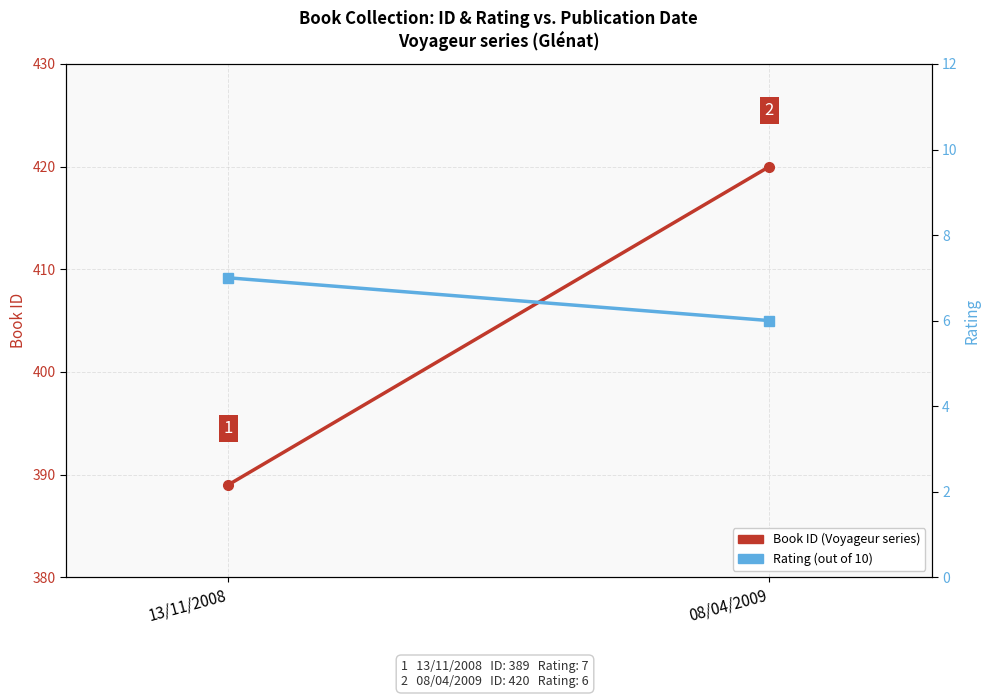

Reading left to right, what are all the values shown in this chart?

Book ID: 13/11/2008=389	08/04/2009=420
Rating: 13/11/2008=7	08/04/2009=6